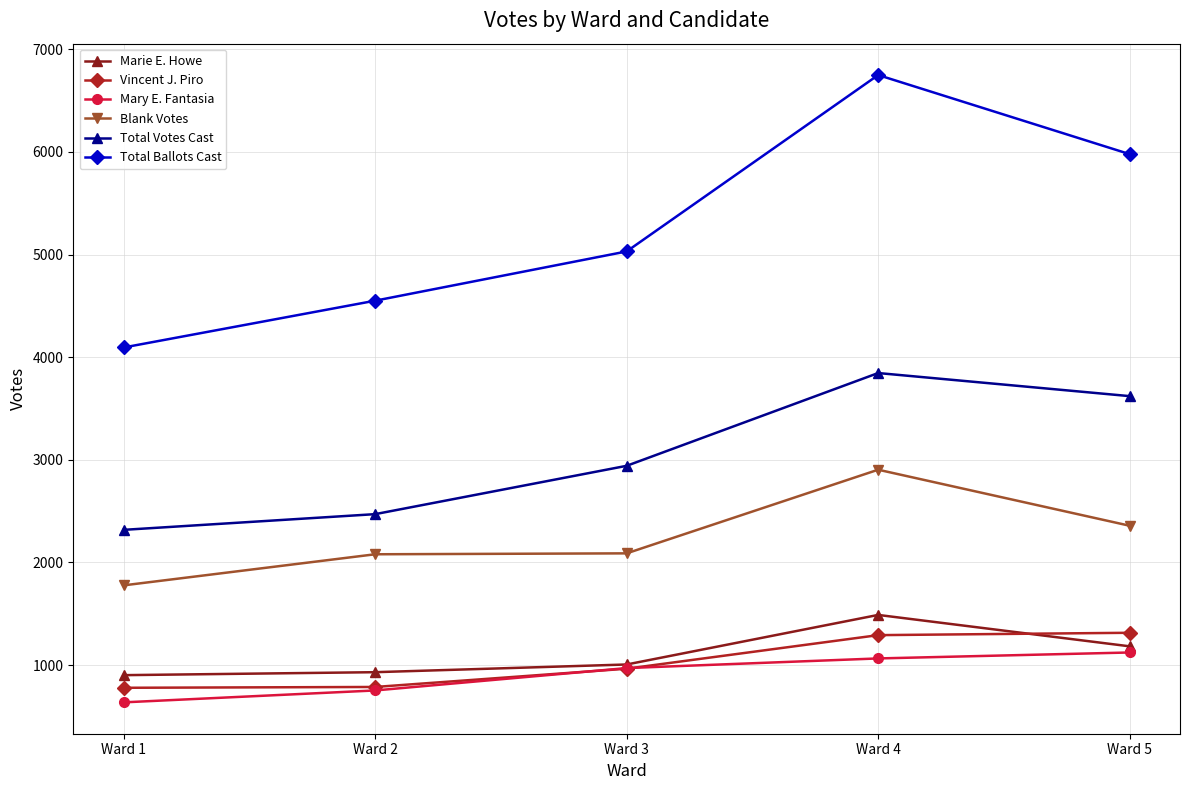

Is it true that Vincent J. Piro equals 1292 at Ward 4?

True